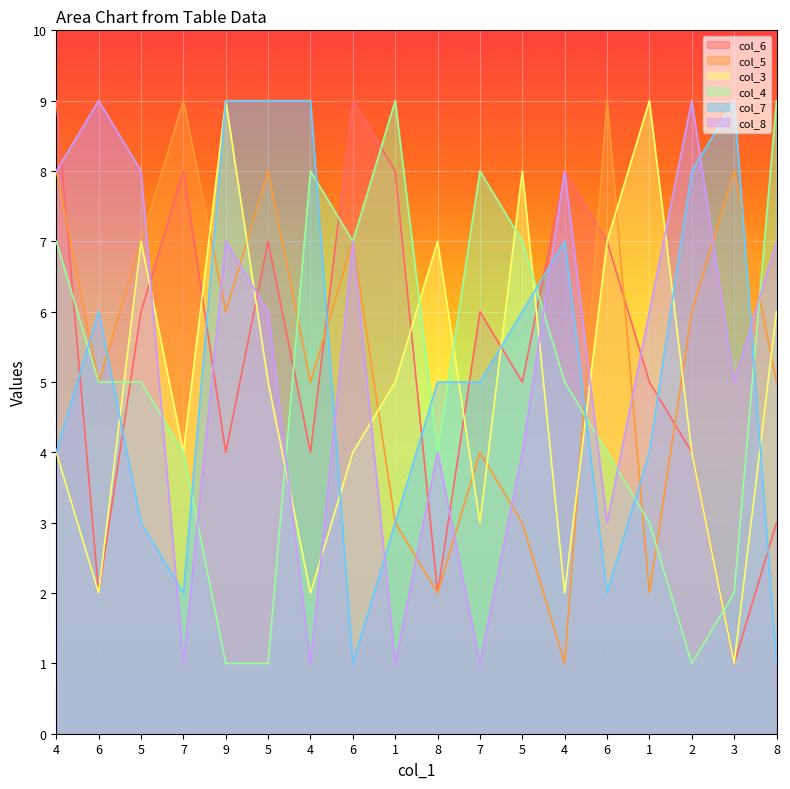

In col_7, how many points are lower than both neighbors (excluding endpoints)?

3